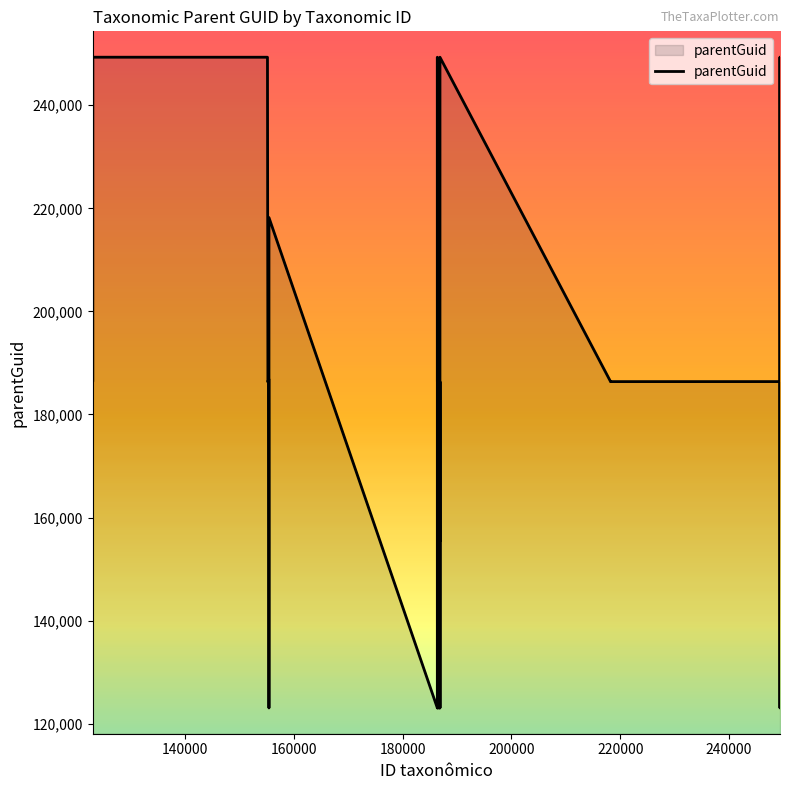

What is the greatest value displayed?

249352